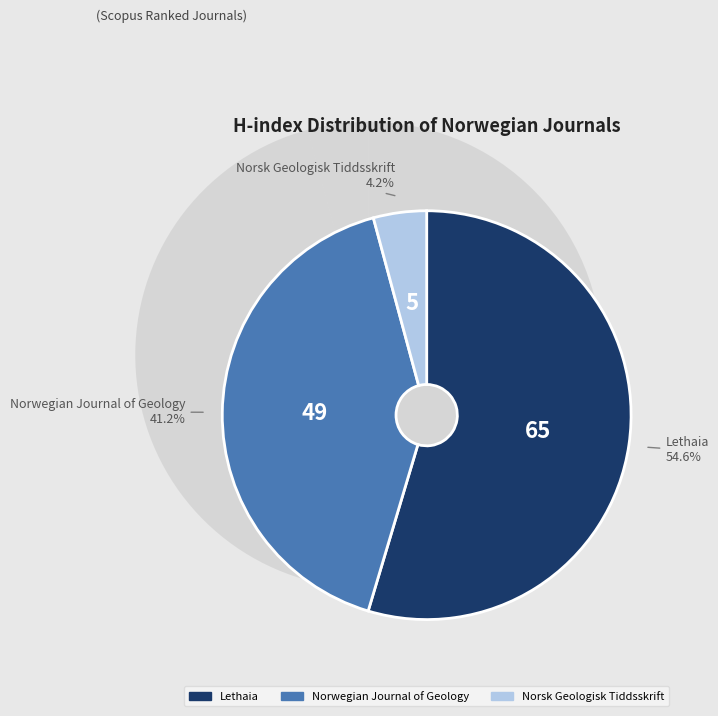

To the nearest percent, what is the difference between the Norwegian Journal of Geology and Lethaia slice percentages?

14%